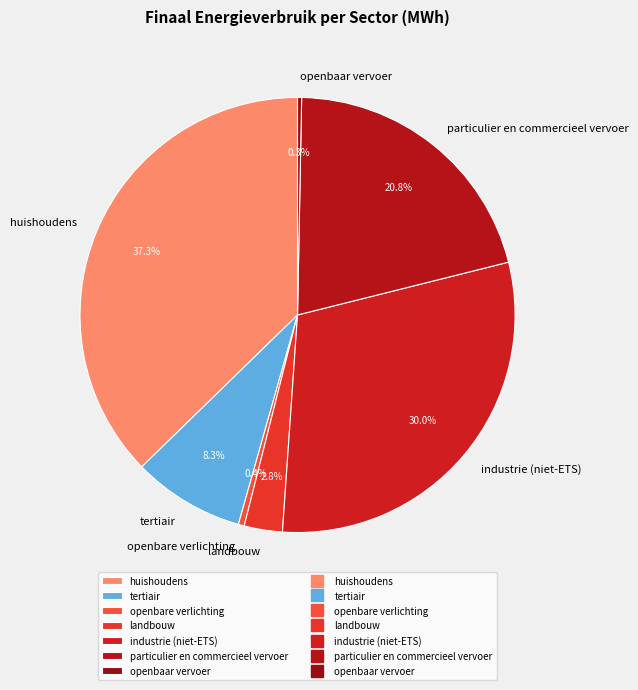

Approximately how many times larger is the value at huishoudens compared to tertiair?

4.5